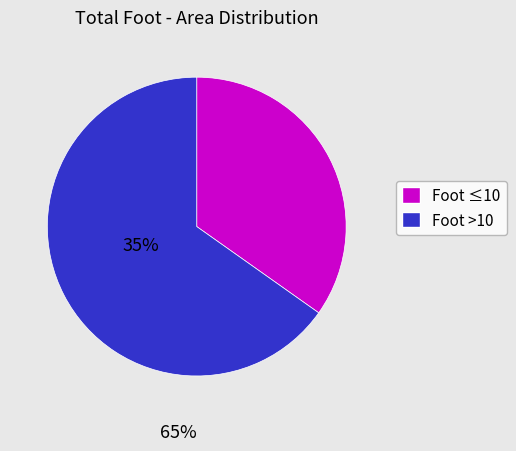

Count the number of slices in the pie.

2